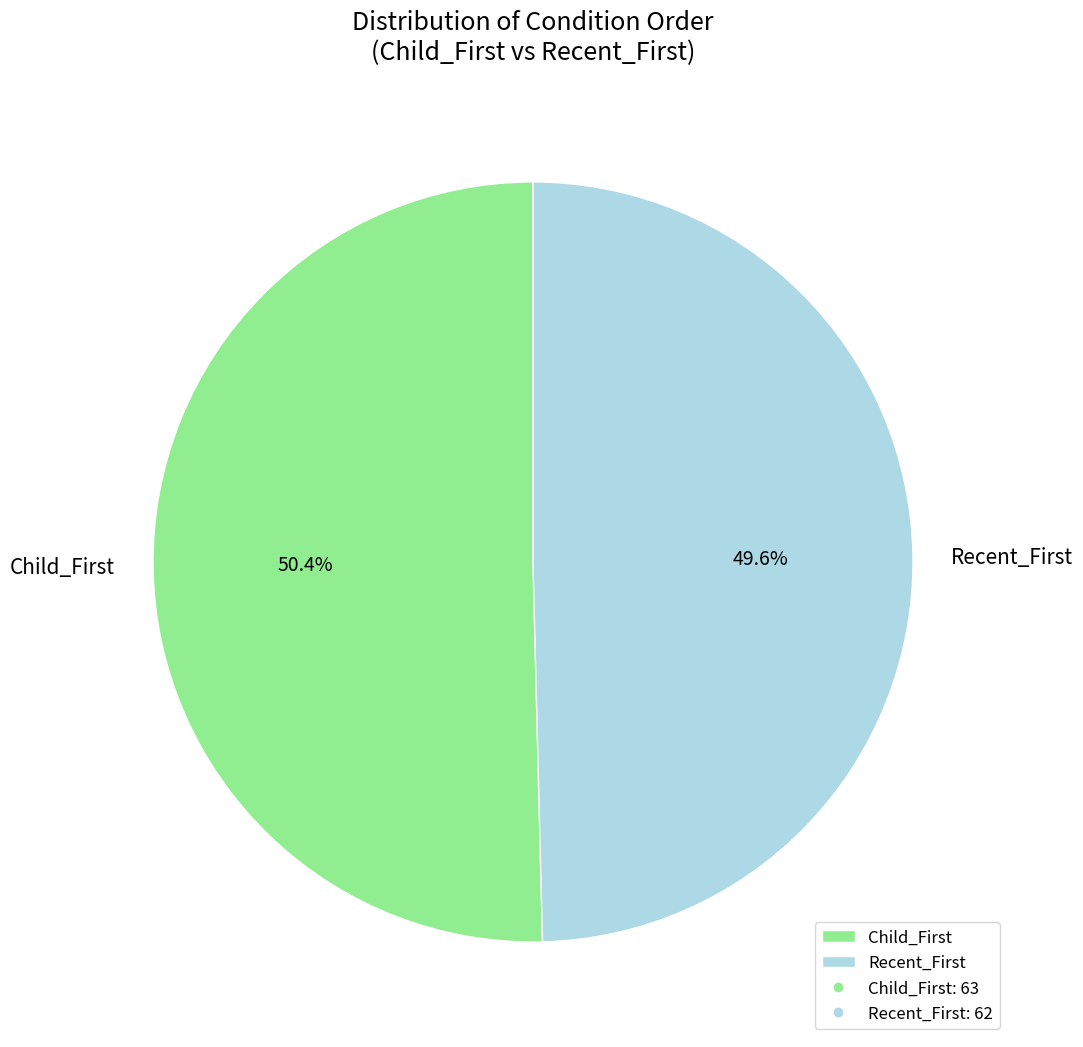

Count the number of slices in the pie.

2